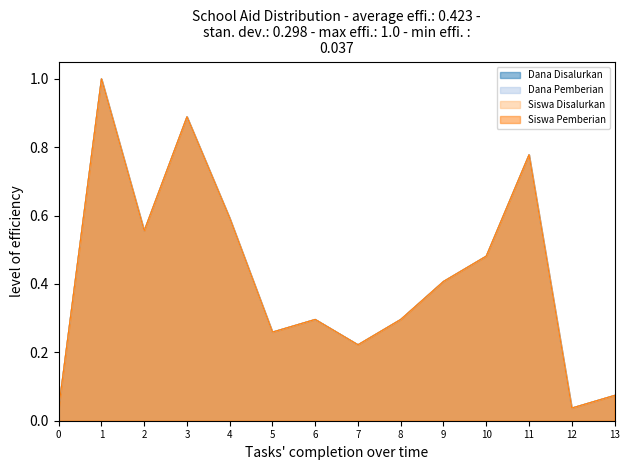

Count the number of categories in the chart.

14